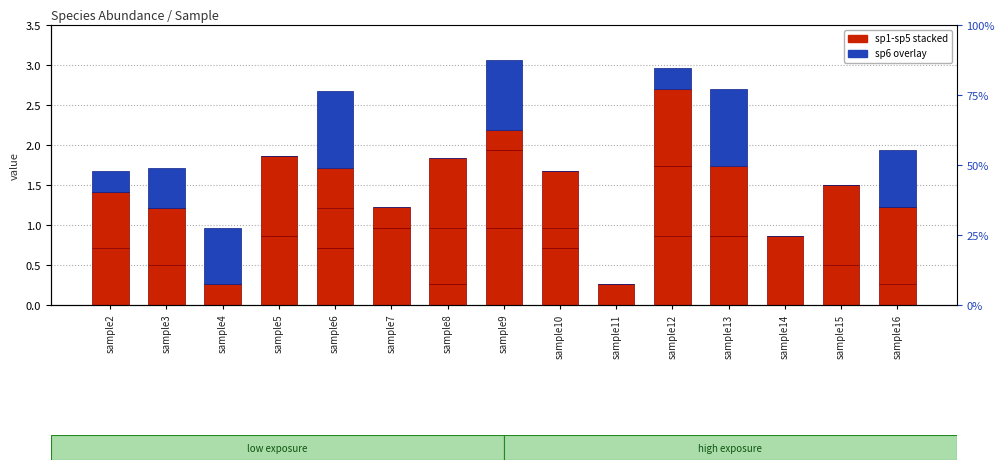

Between sample6 and sample2, which is larger?

sample6